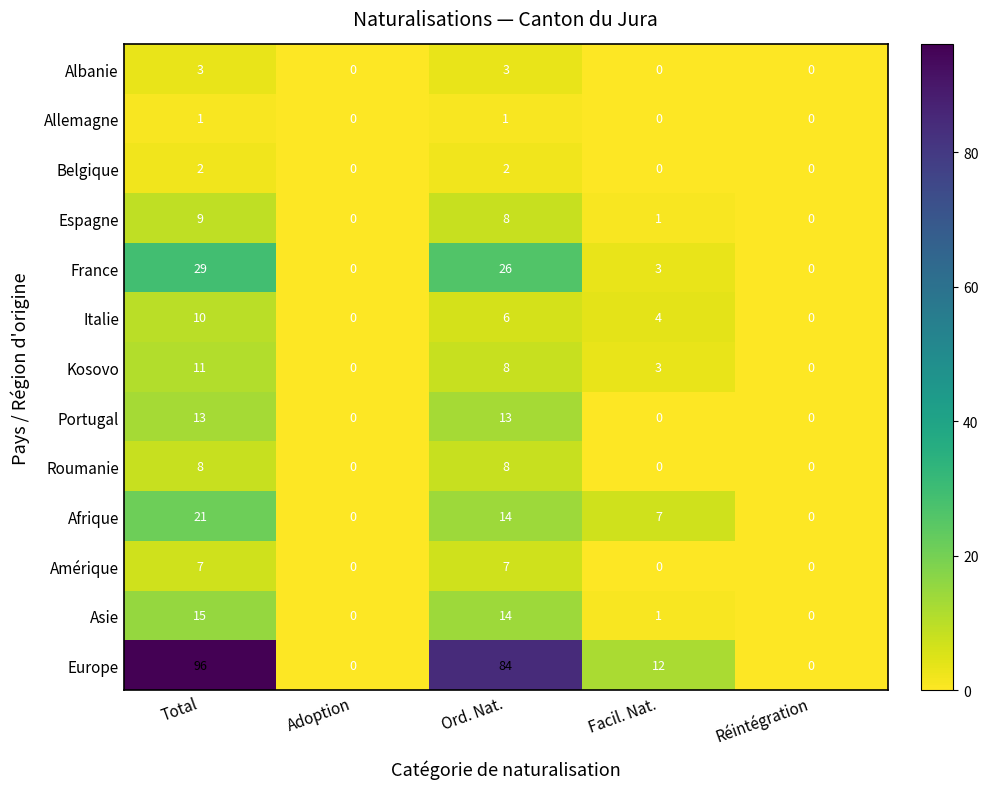

Which category has the highest value across all series?

Total